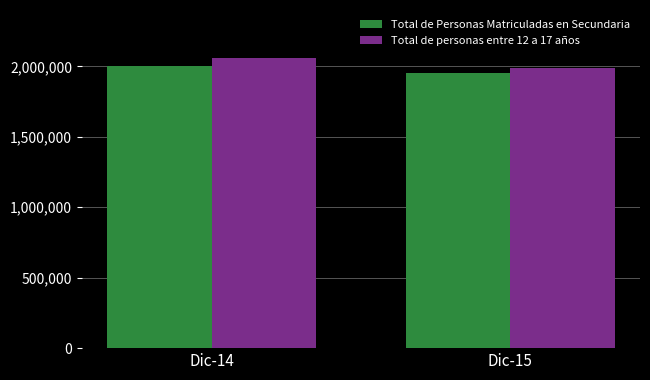

Count the number of categories in the chart.

2